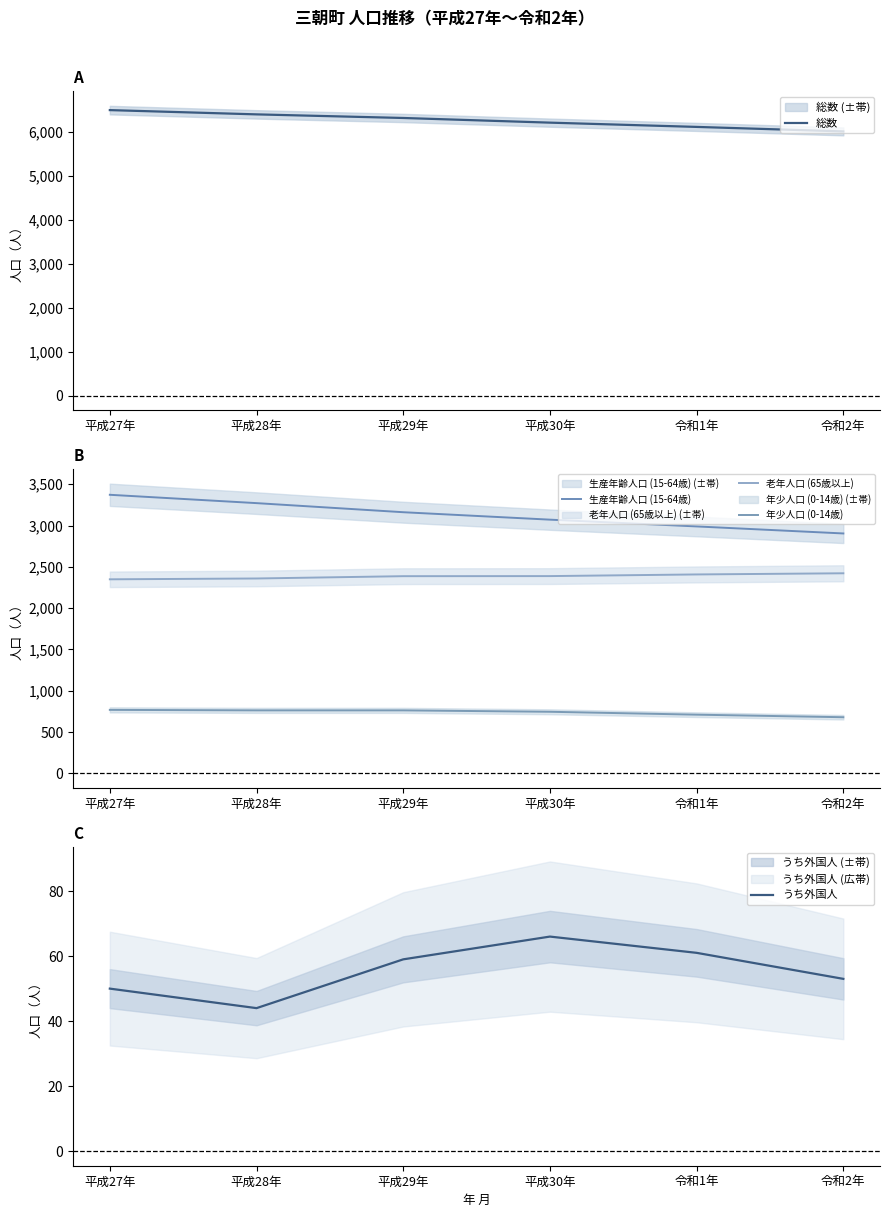

Reading left to right, what are all the values shown in this chart?

総数: 平成27年=6490	平成28年=6393	平成29年=6311	平成30年=6205	令和1年=6108	令和2年=6006
生産年齢人口 (15-64歳): 平成27年=3372	平成28年=3271	平成29年=3161	平成30年=3071	令和1年=2989	令和2年=2904
老年人口 (65歳以上): 平成27年=2349	平成28年=2359	平成29年=2387	平成30年=2388	令和1年=2408	令和2年=2422
年少人口 (0-14歳): 平成27年=769	平成28年=763	平成29年=763	平成30年=746	令和1年=711	令和2年=680
うち外国人: 平成27年=50	平成28年=44	平成29年=59	平成30年=66	令和1年=61	令和2年=53